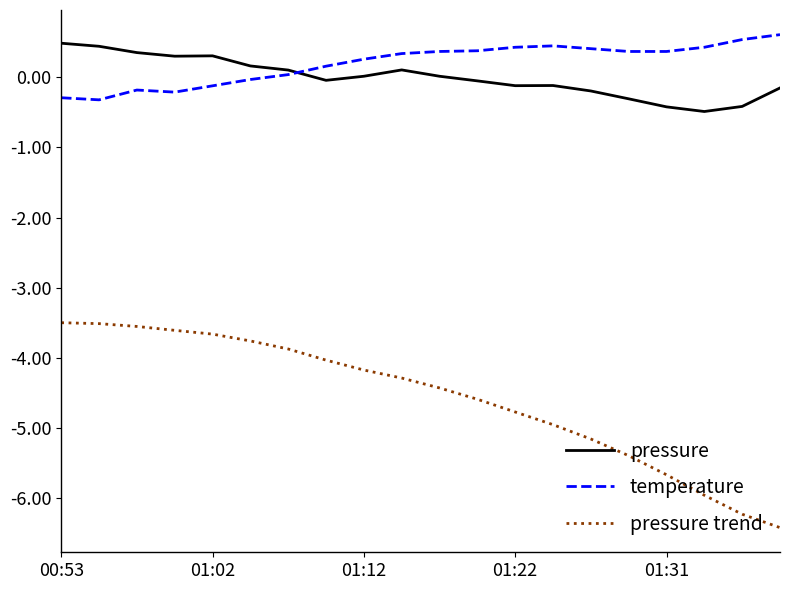

Does the chart have visible grid lines?

No